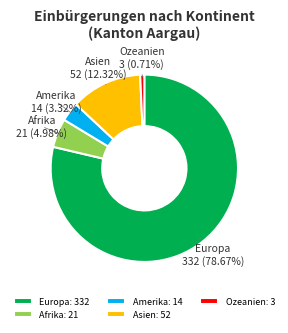

Is it true that Afrika is 5% of the pie?

True